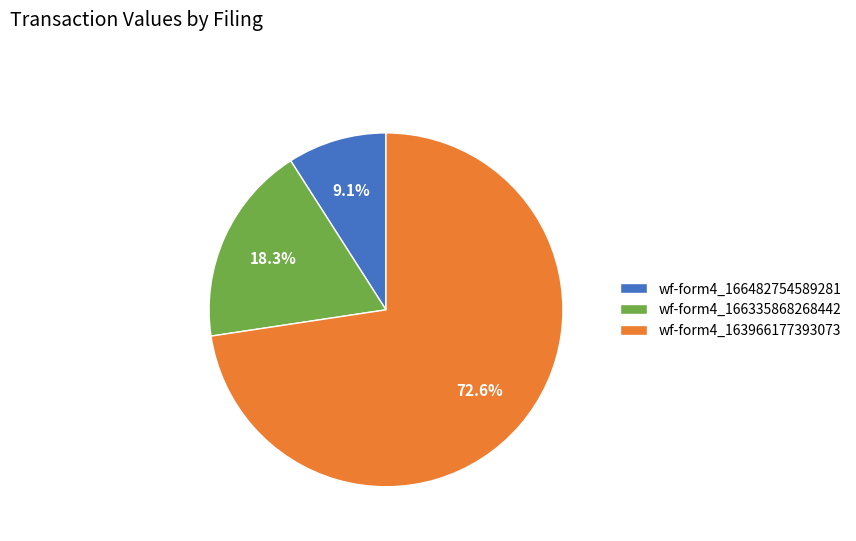

Which category has the biggest portion of the pie?

wf-form4_163966177393073